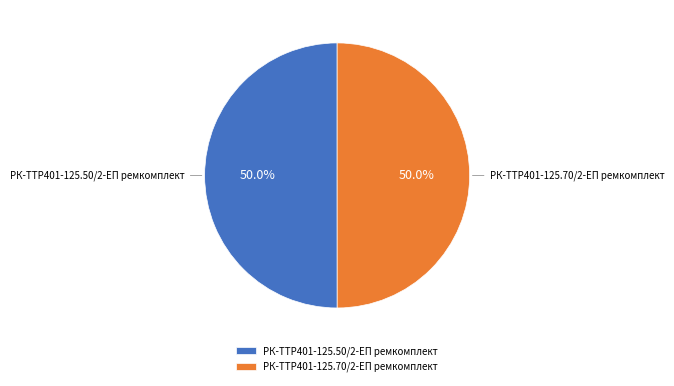

What percentage is the РК-TTР401-125.70/2-ЕП ремкомплект slice, to the nearest percent?

50%